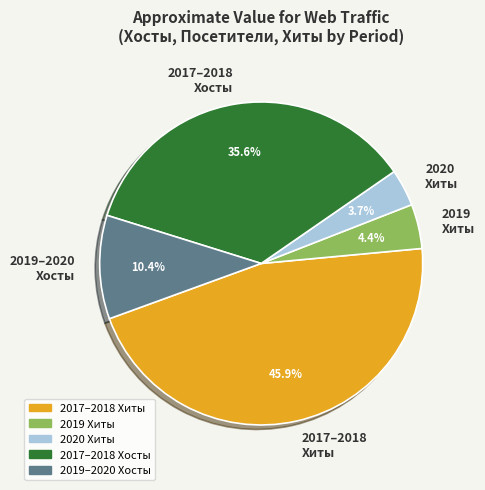

To the nearest percent, what is the average slice percentage?

20%